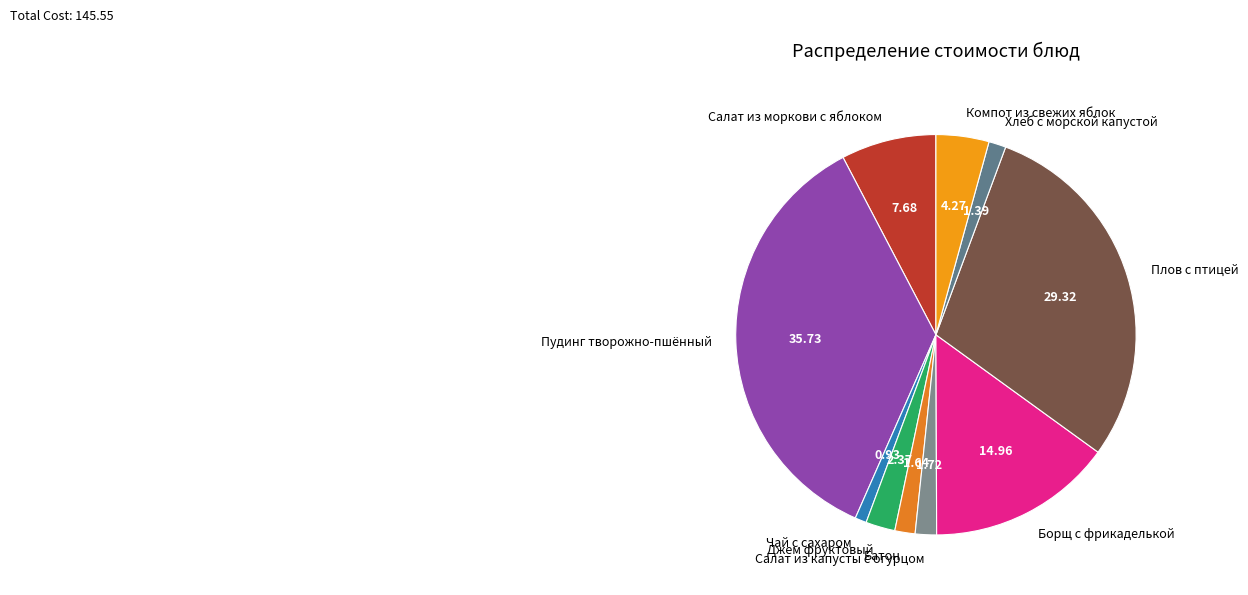

What is the ratio of the value at Батон to the value at Борщ с фрикаделькой?

0.1